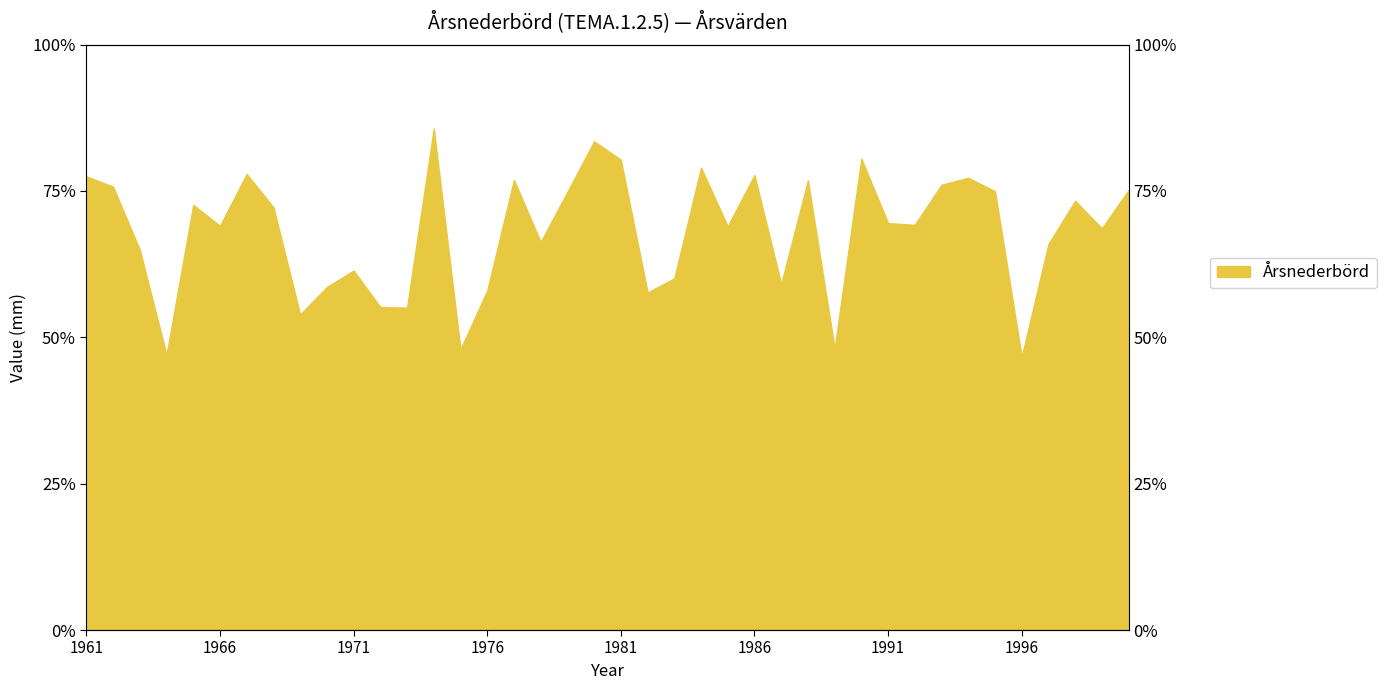

Is it true that the value at 1991 is 556.0?

True